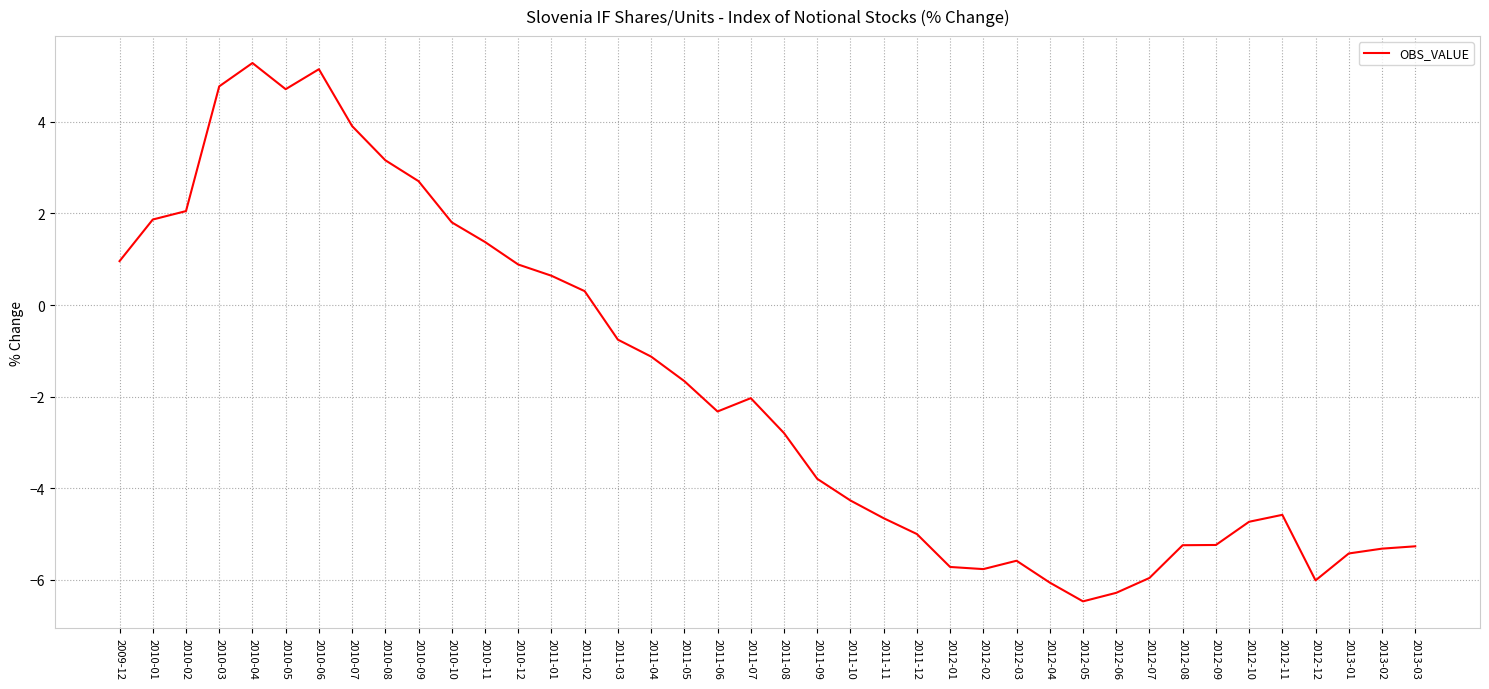

True or false: the data shows 5.8 at 2010-07.

False